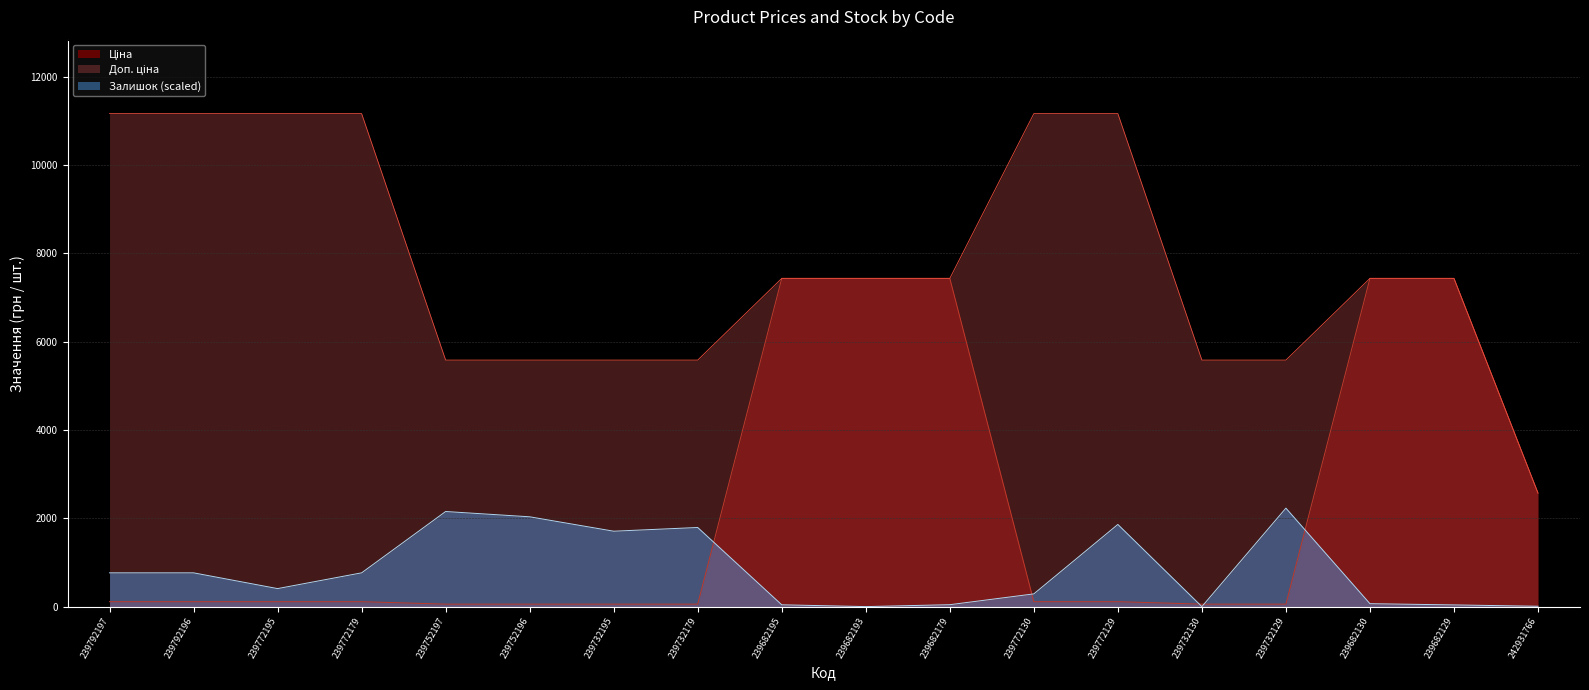

List the series in order of their overall mean, highest first.

Доп. ціна, Ціна, Залишок